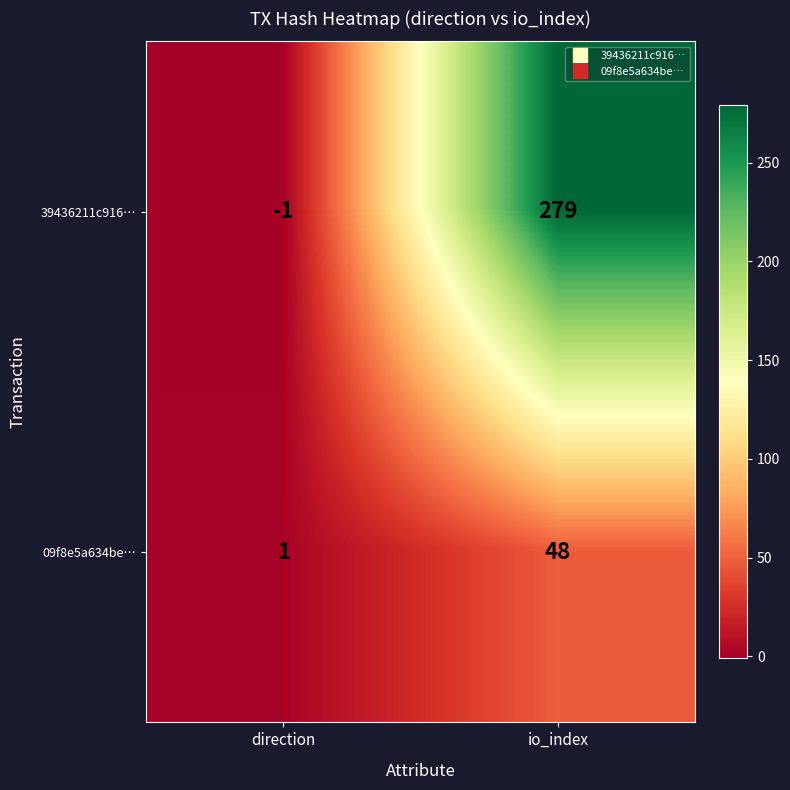

At which category does the chart reach its minimum across all series?

direction